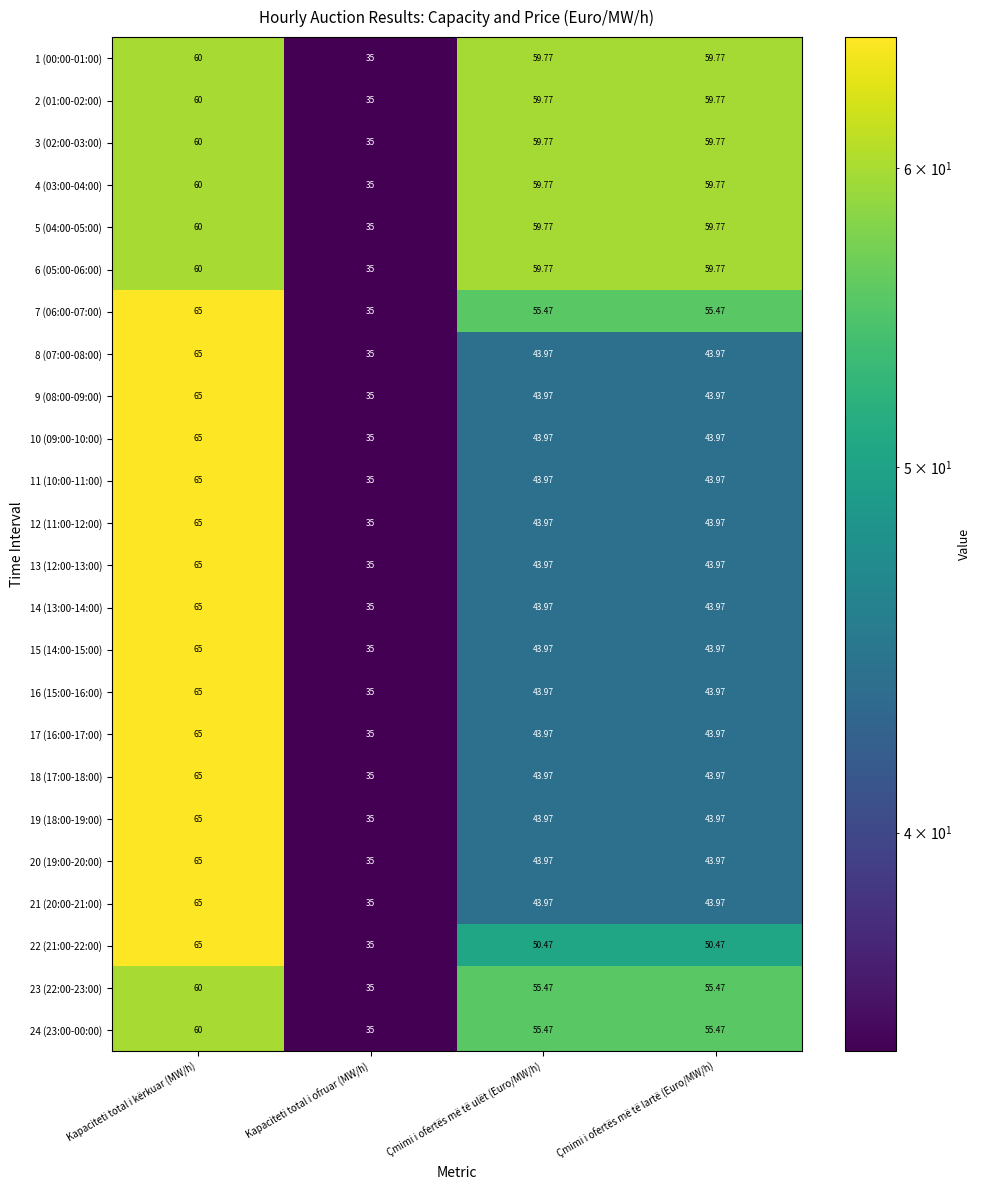

Where does the 2 (01:00-02:00) series first go above 59?

Kapaciteti total i kërkuar (MW/h)